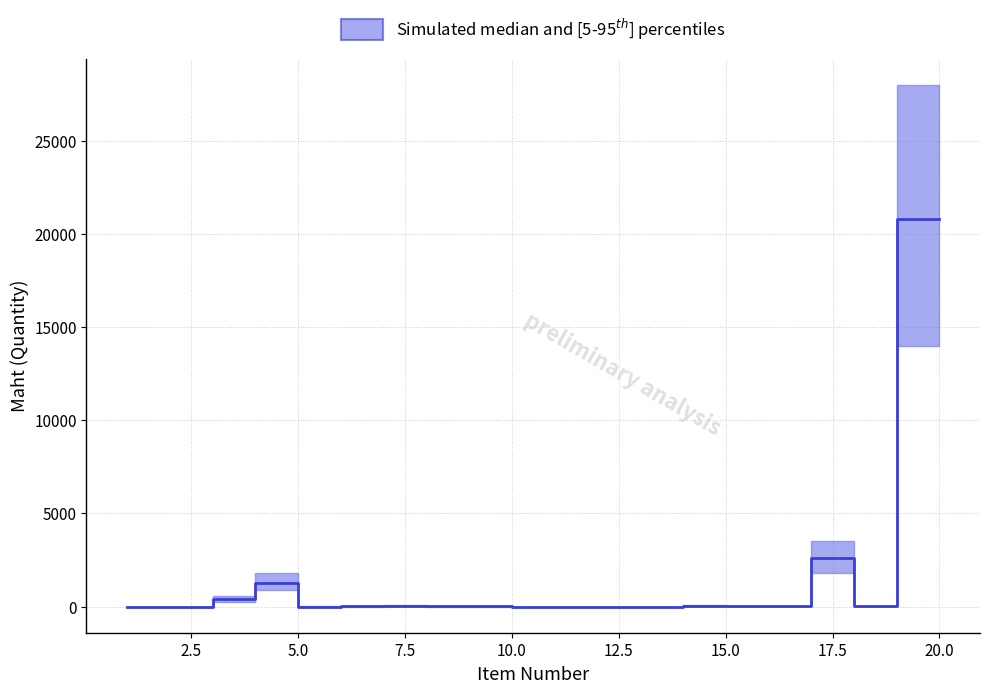

What is the smallest value displayed?

0.5